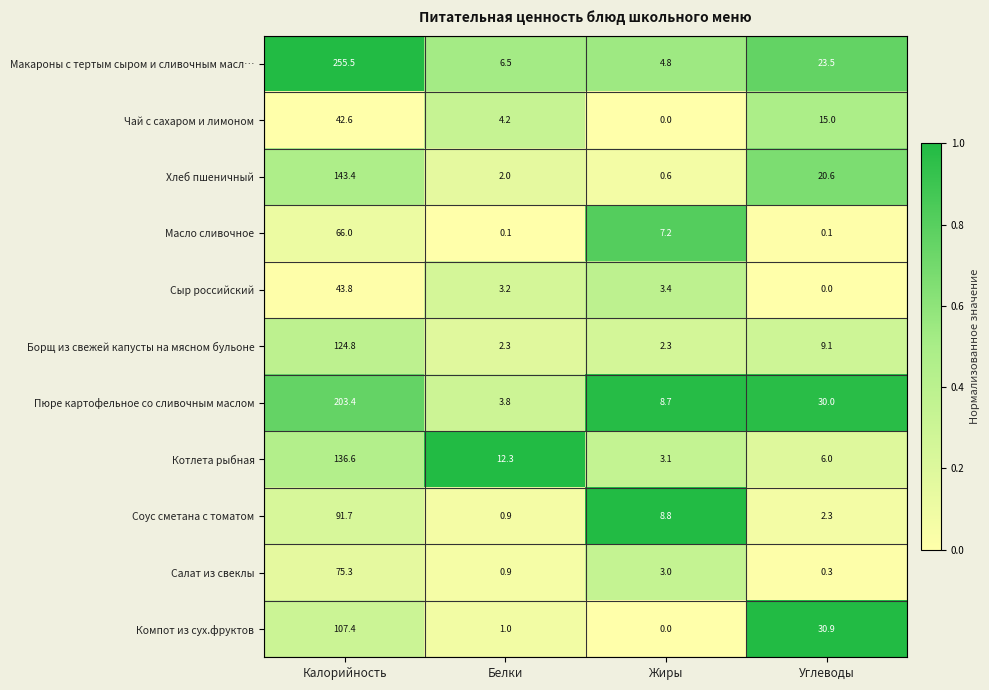

What is the spread (max minus min) of values at Белки?

12.2